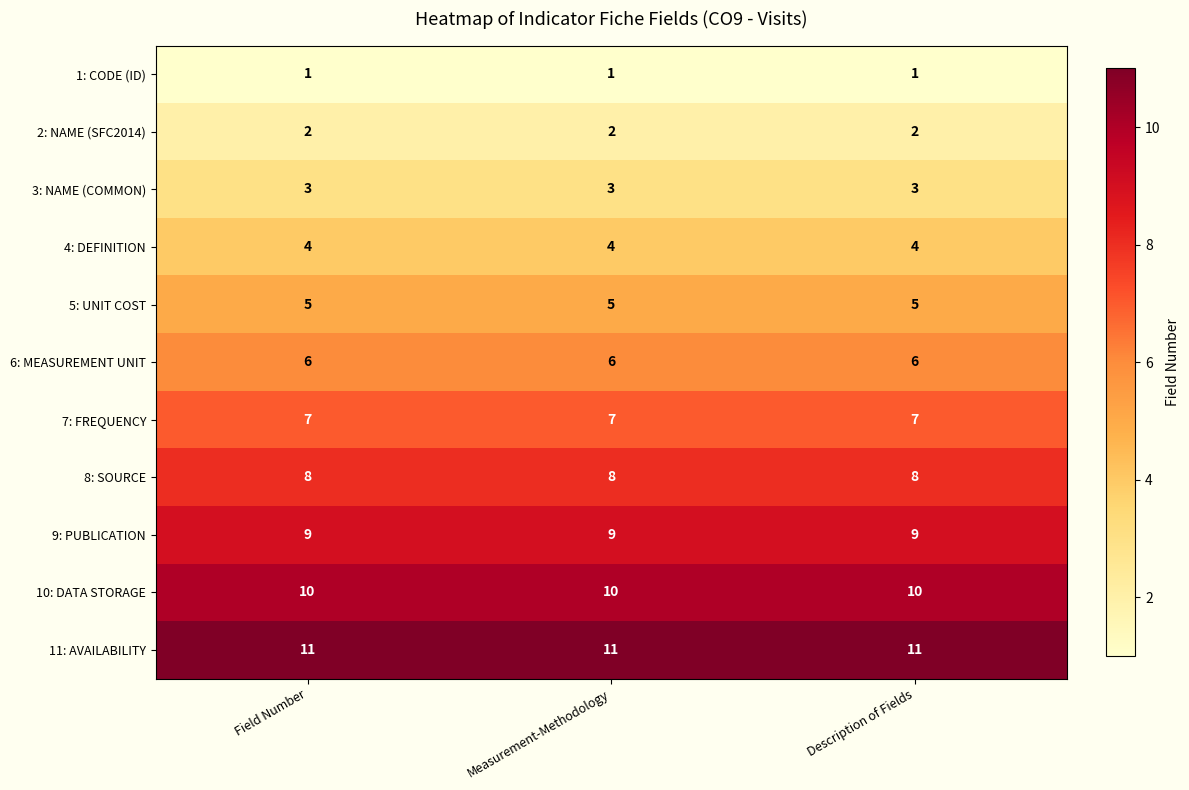

Rank the series by their maximum value, from highest to lowest.

11: AVAILABILITY, 10: DATA STORAGE, 9: PUBLICATION, 8: SOURCE, 7: FREQUENCY, 6: MEASUREMENT UNIT, 5: UNIT COST, 4: DEFINITION, 3: NAME (COMMON), 2: NAME (SFC2014), 1: CODE (ID)